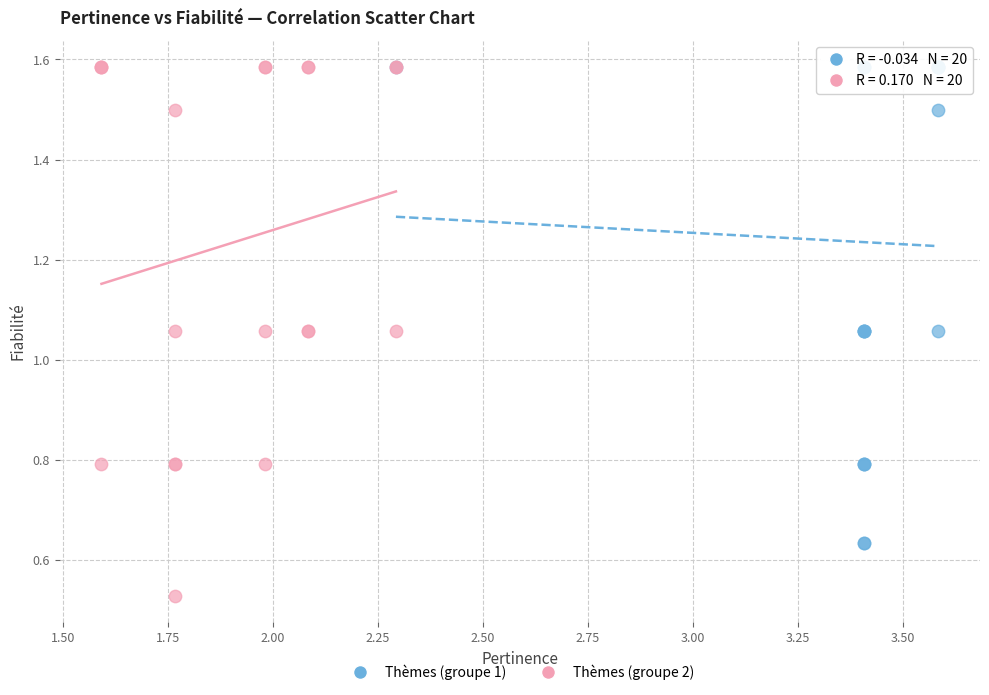

Which series has the widest spread of Y values?

Thèmes (groupe 2)